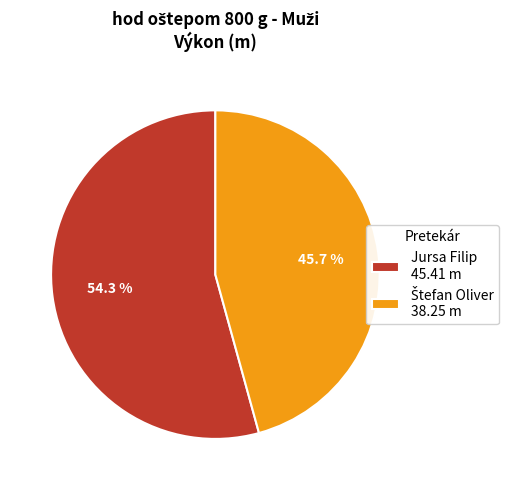

What percentage is NOT represented by Jursa Filip 45.41 m?

45.7%